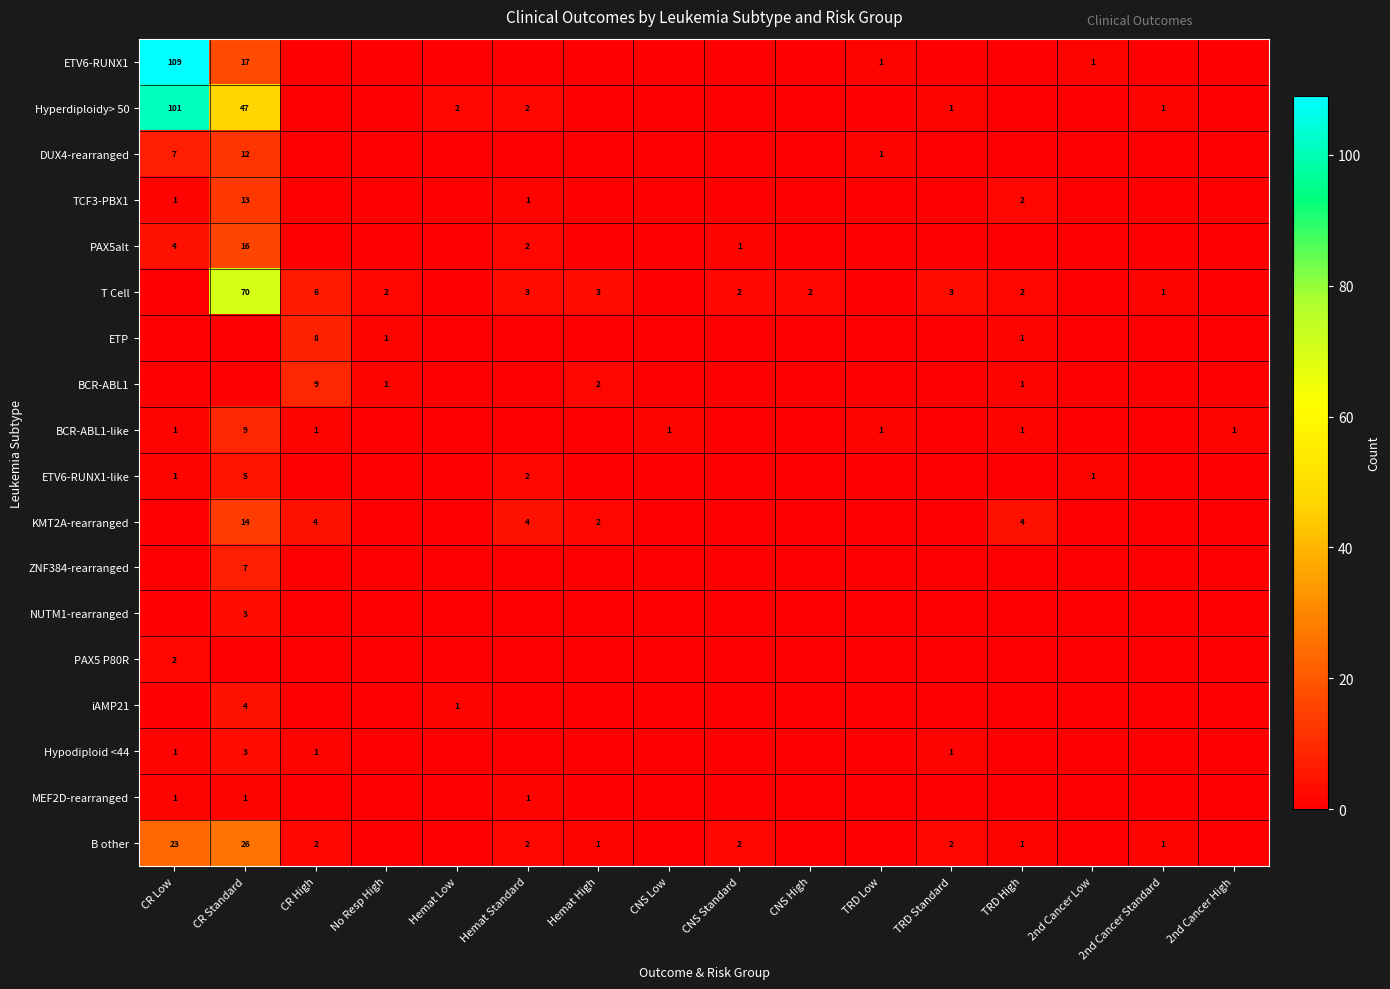

The value of iAMP21 at Hemat Low is 0. True or false?

False